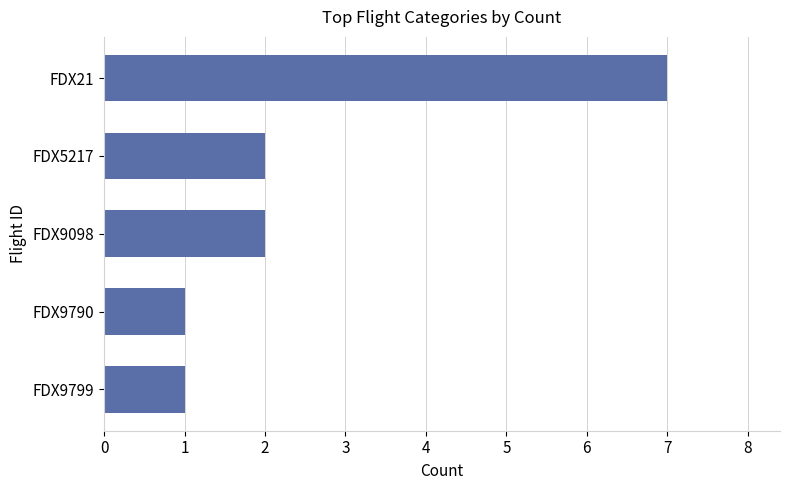

Is it true that the value at FDX5217 is 2?

True